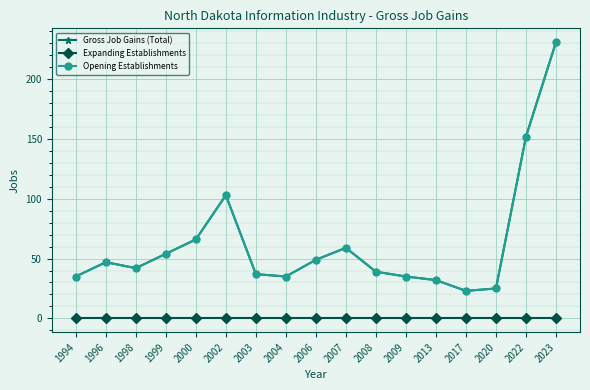

Does the chart have visible grid lines?

Yes